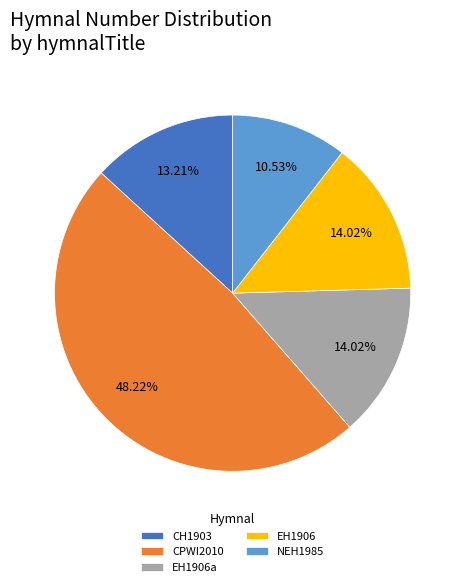

Does NEH1985 represent more than half of the total?

No